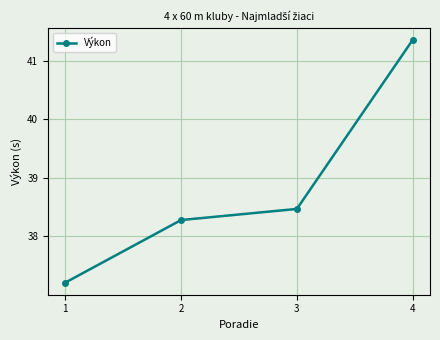

What is the change in value from 1 to 3?

+1.3